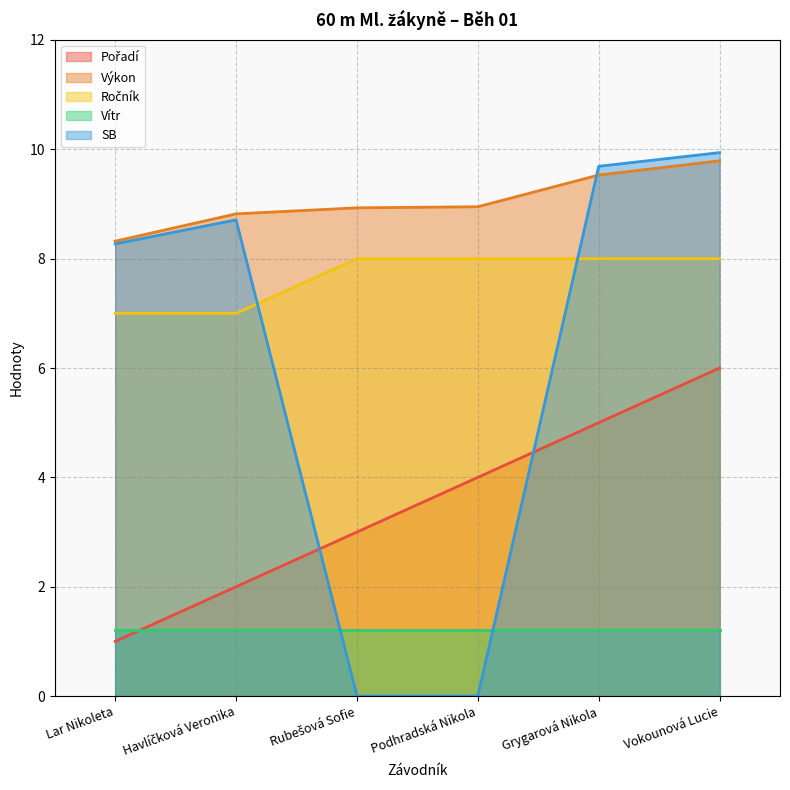

How many lines are shown in the chart?

5